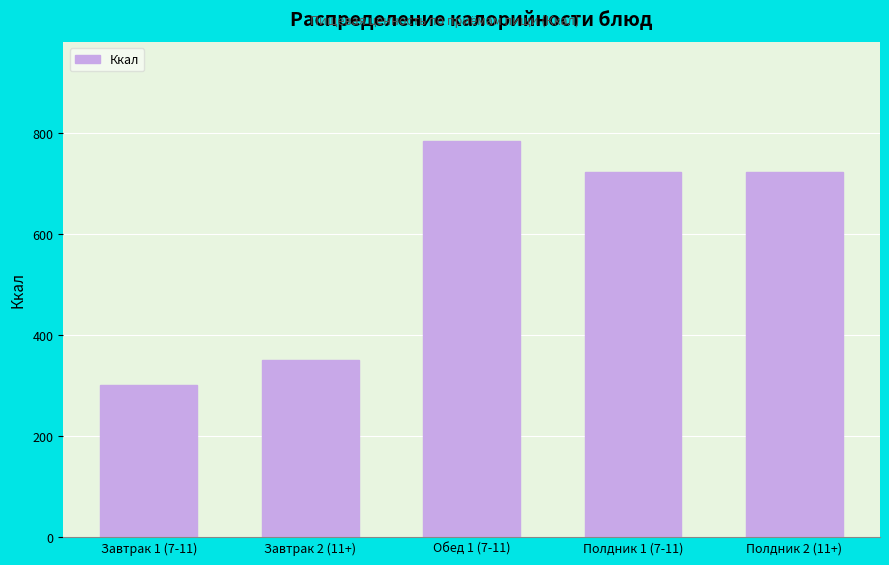

Reading left to right, transcribe all the data shown in this chart.

Завтрак 1 (7-11)=301.3	Завтрак 2 (11+)=350.3	Обед 1 (7-11)=784.1	Полдник 1 (7-11)=722.8	Полдник 2 (11+)=722.8